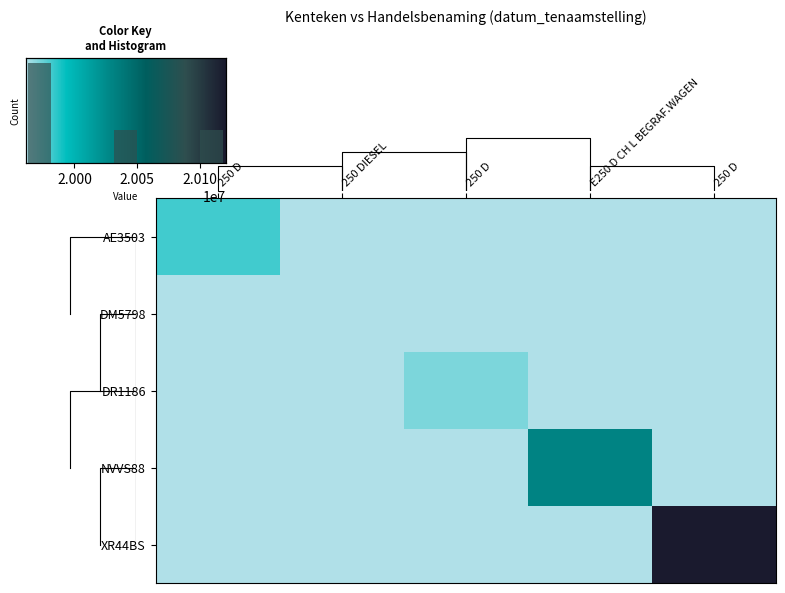

Which series has the widest spread of values?

XR44BS